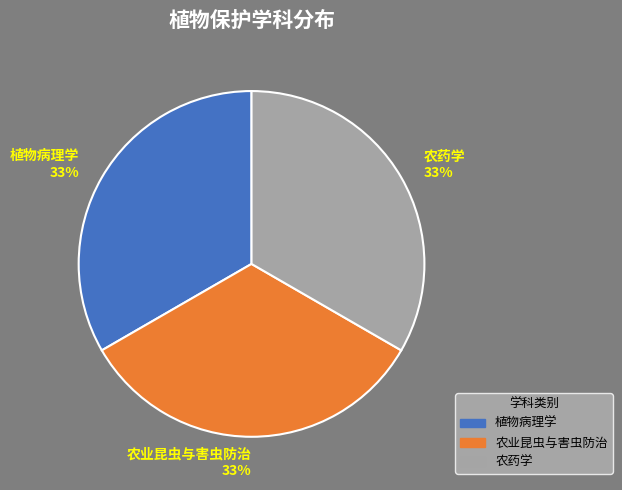

Approximately how many times larger is the value at 农药学 compared to 植物病理学?

1.0